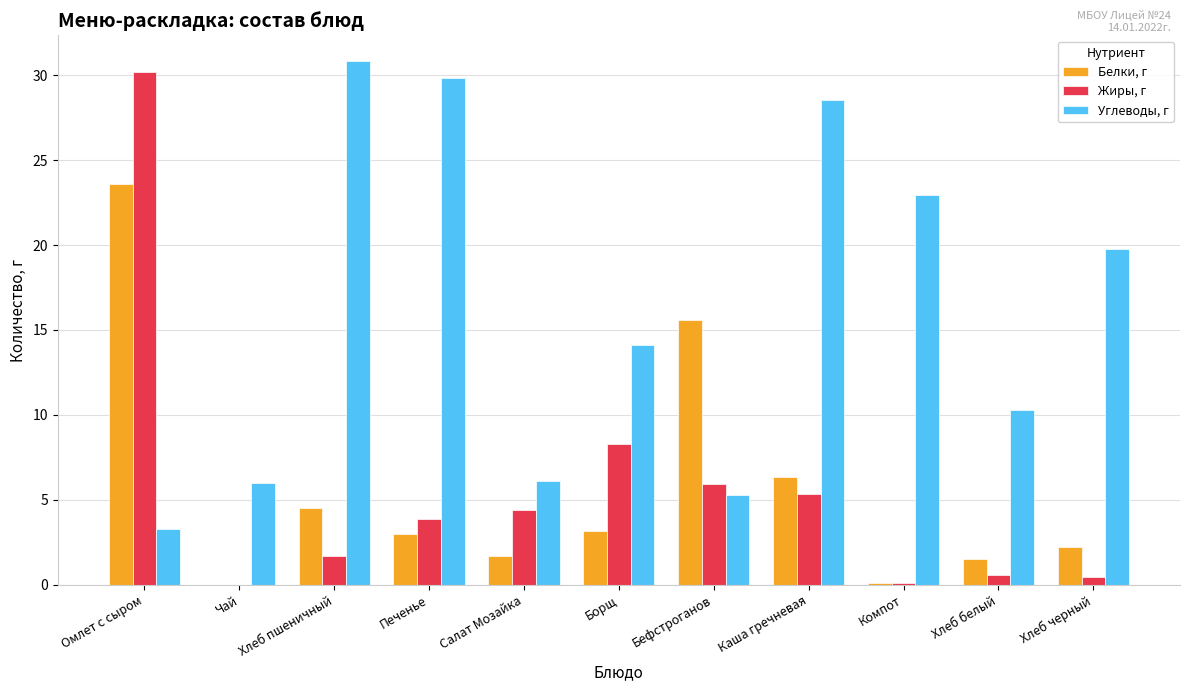

Which series has the largest total across all categories?

Углеводы, г